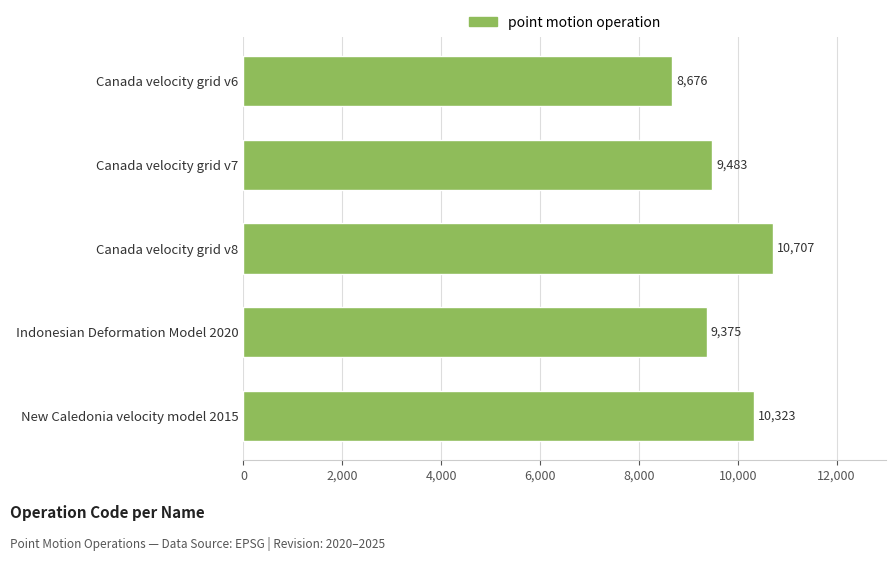

True or false: the data shows 11709 at Canada velocity grid v6.

False